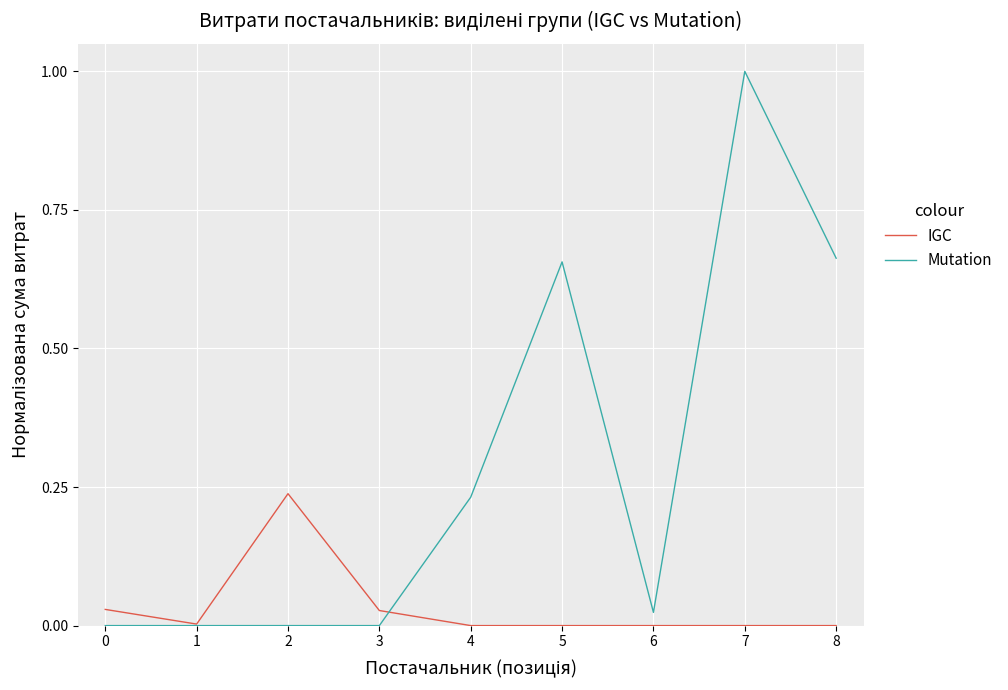

What are all the series names shown in the legend?

IGC, Mutation